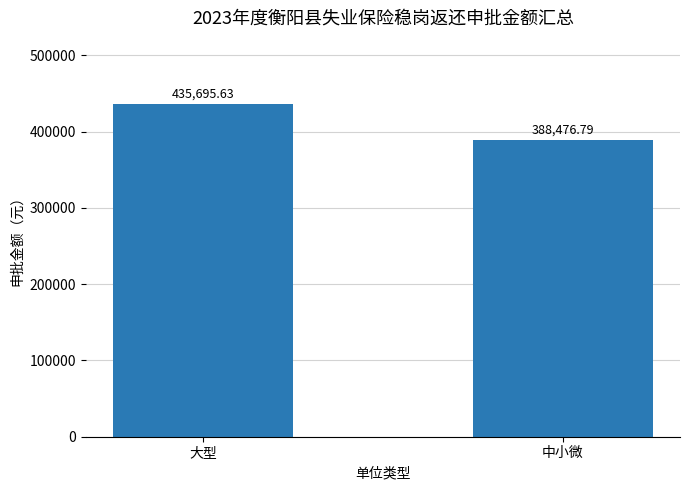

What is the average value?

412086.2